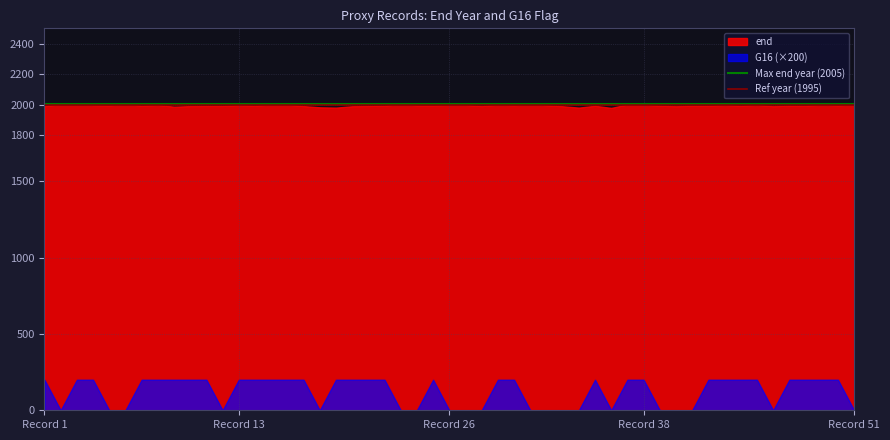

What is the greatest value displayed?

2009